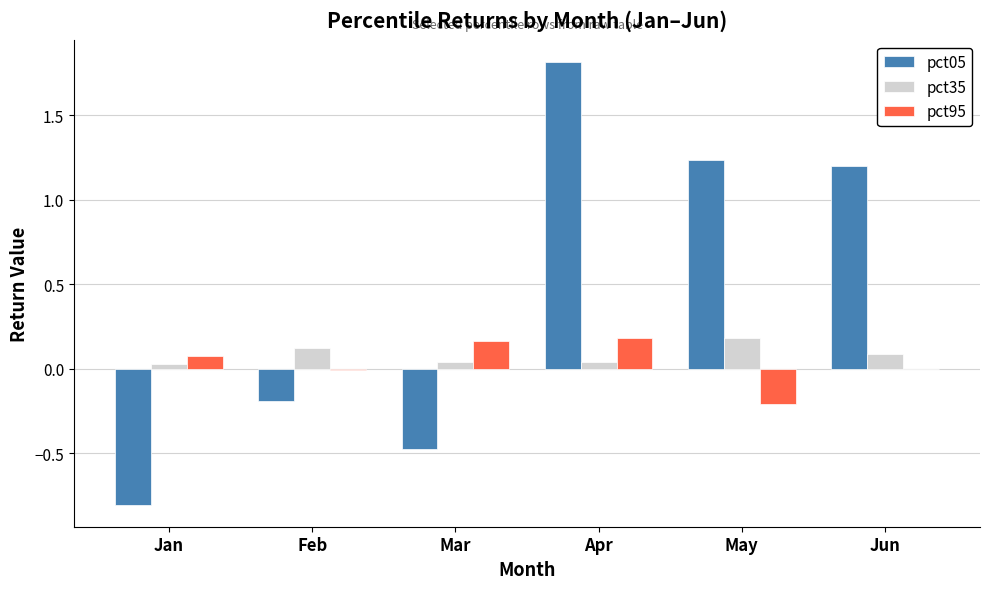

How many groups of bars are there?

6